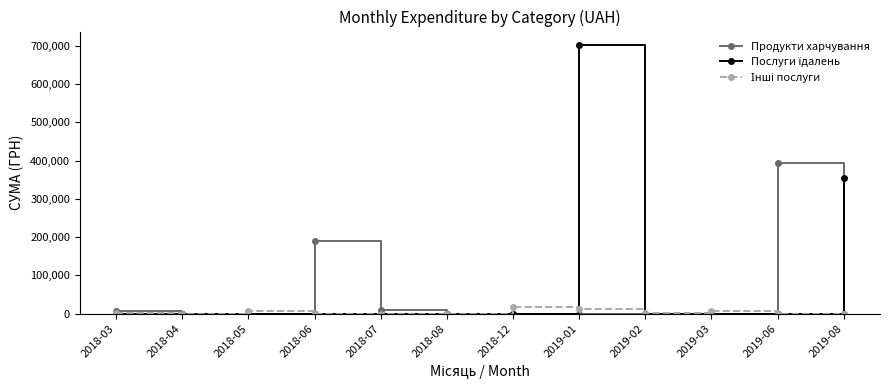

Which series changed the most between 2018-06 and 2018-07?

Продукти харчування